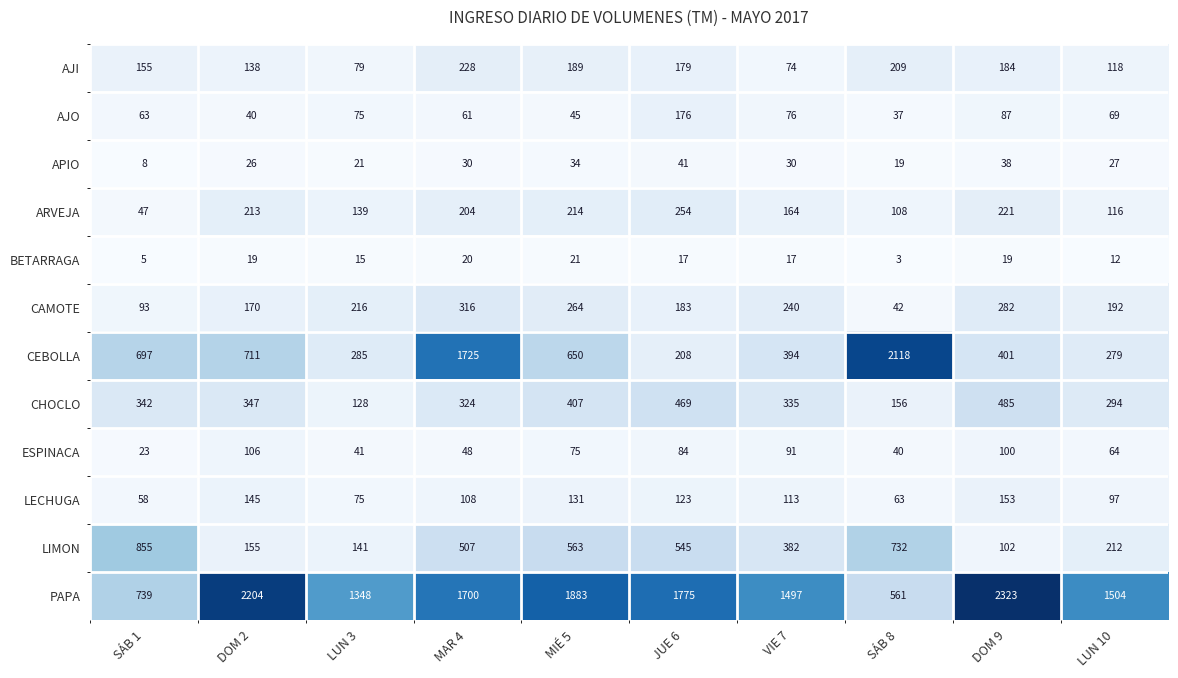

The PAPA series shows 2323 at DOM 9. True or false?

True